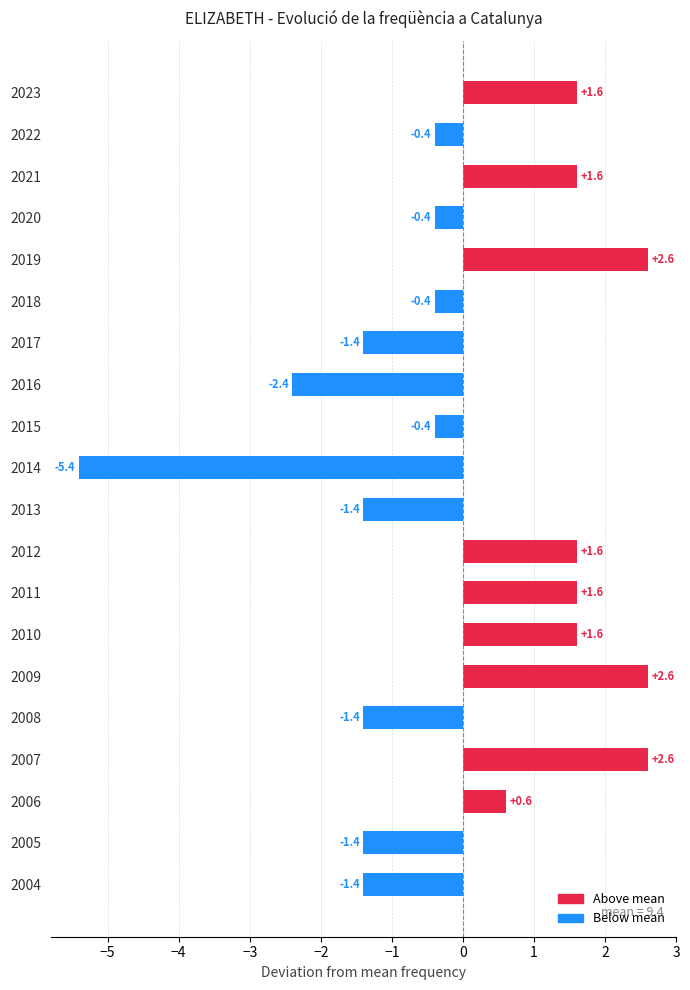

The chart shows a value of 0.4 at 2010. True or false?

False